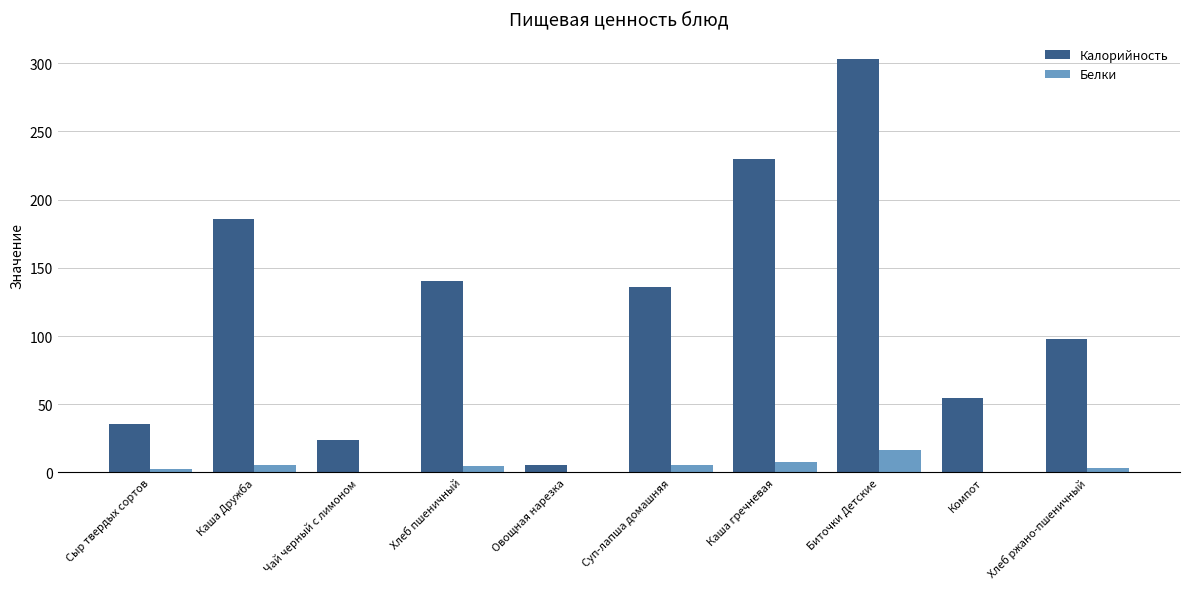

Count the number of categories in the chart.

10